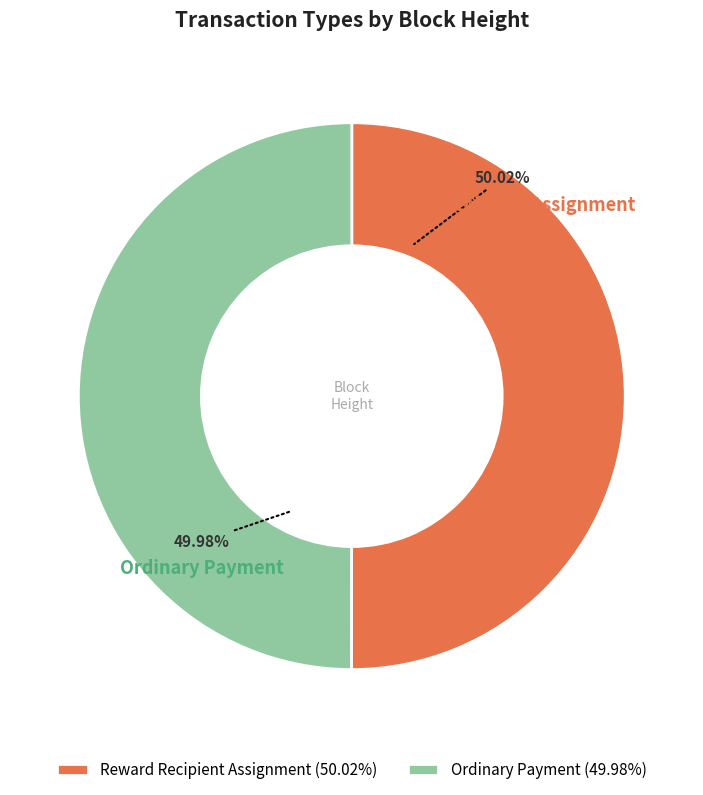

True or false: Ordinary Payment accounts for 63% of the total.

False